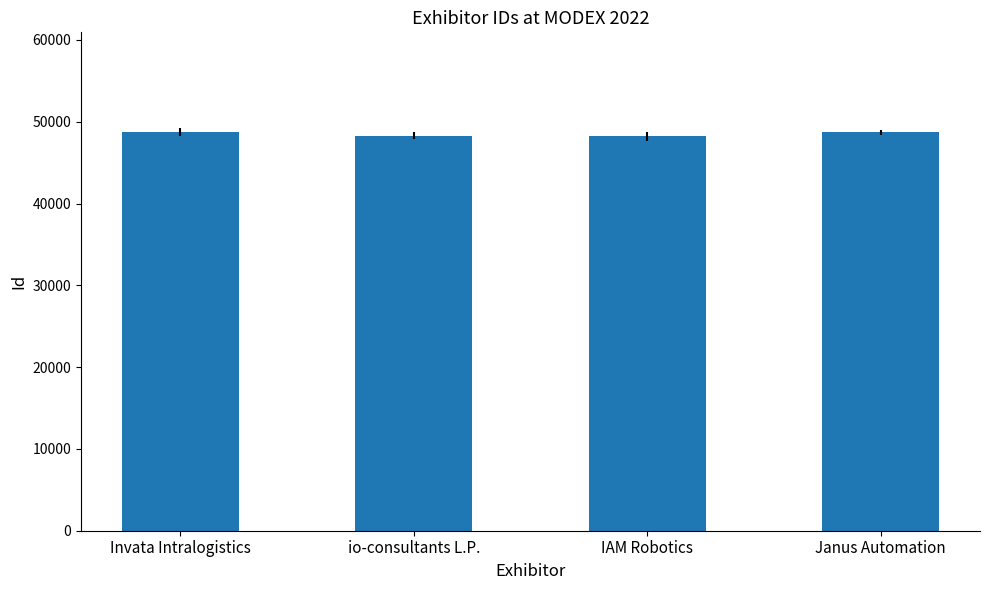

At which label does the data first exceed 48707?

Invata Intralogistics